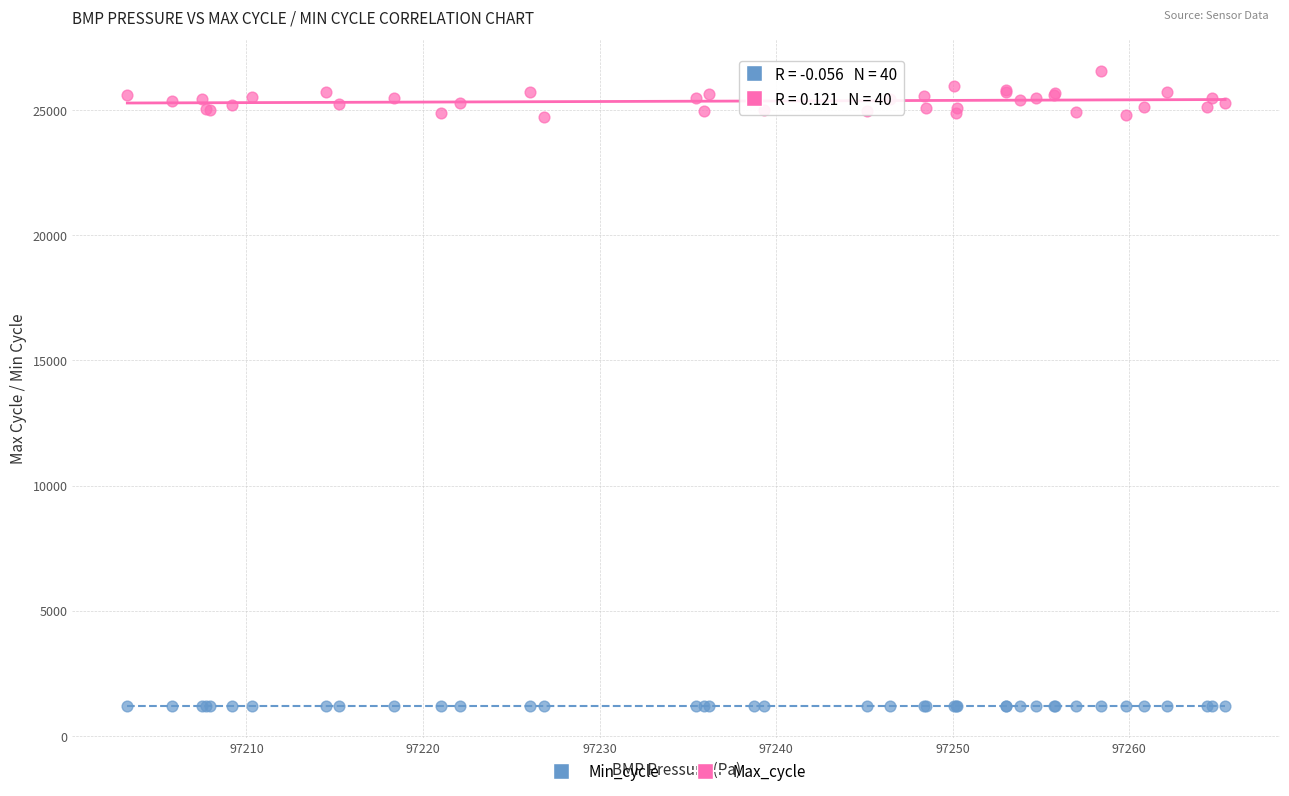

Which series reaches the minimum Y coordinate?

Min_cycle